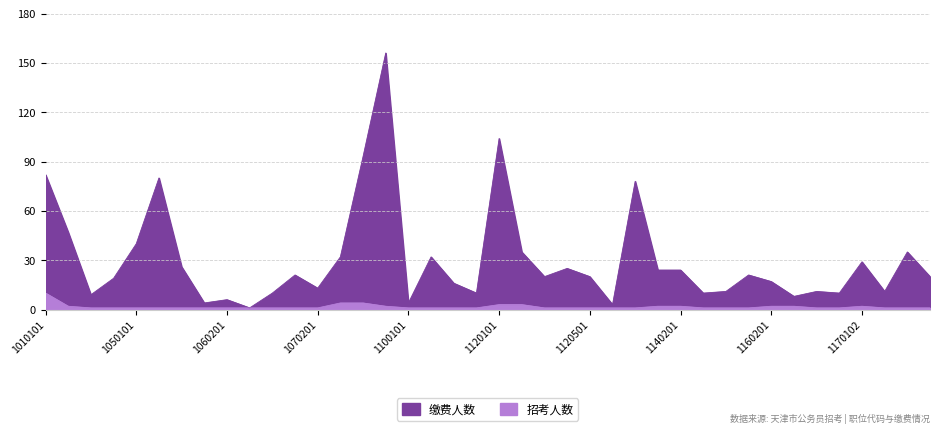

Reading left to right, list all the values displayed in this chart.

缴费人数: 82	47	9	19	40	80	26	4	6	1	10	21	13	32	93	156	4	32	16	10	104	35	20	25	20	3	78	24	24	10	11	21	17	8	11	10	29	11	35	20
招考人数: 10	2	1	1	1	1	1	1	1	1	1	1	1	4	4	2	1	1	1	1	3	3	1	1	1	1	1	2	2	1	1	1	2	2	1	1	2	1	1	1